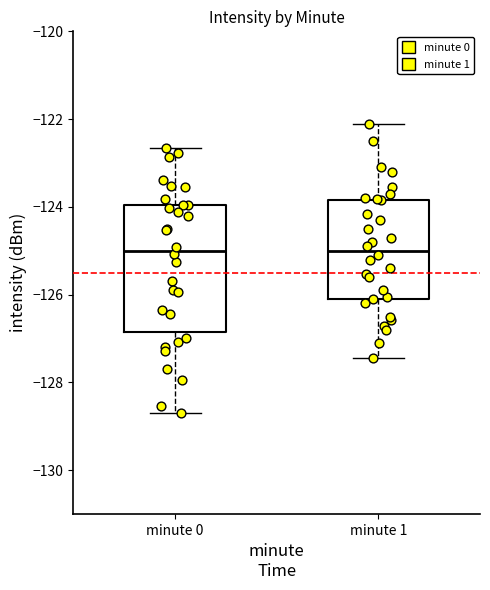

Which box is the tallest, from its lower edge to its upper edge?

minute 0